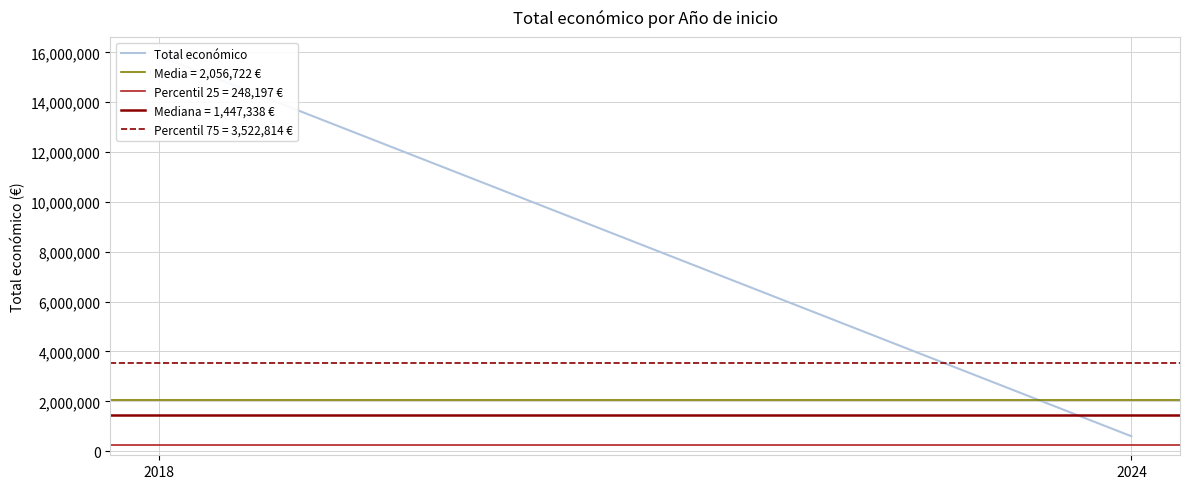

Reading left to right, extract all data points from this chart.

15855168	598609